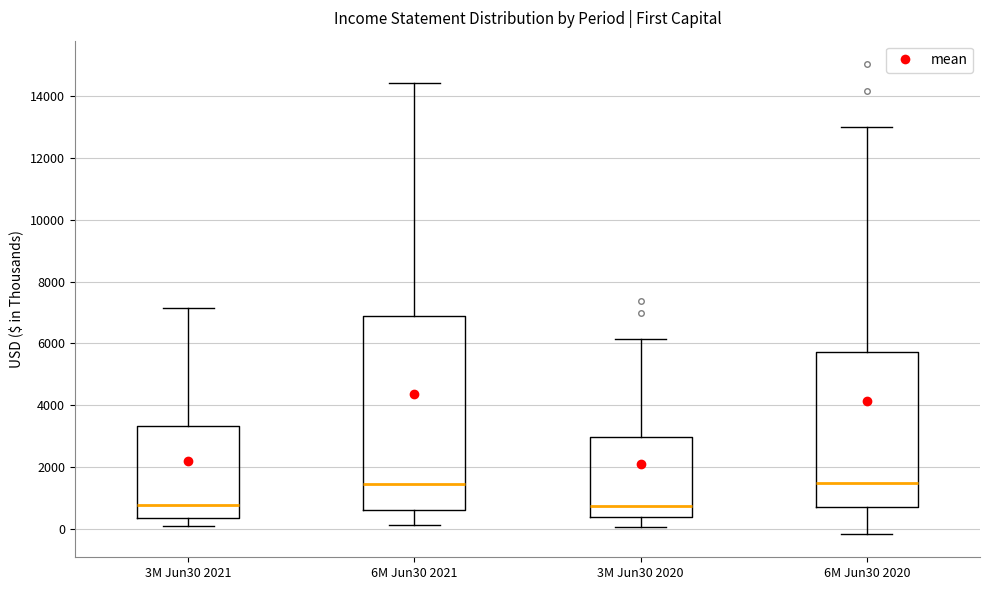

Reading left to right, read every box against the y-axis: the position of its median line, the range the box covers, and the ends of its whiskers. The values are not printed on the chart, so give them approximately, as read against the axis.

3M Jun30 2021: median 800, box 400 to 3400, whiskers 0 to 7200
6M Jun30 2021: median 1400, box 600 to 6800, whiskers 200 to 14400
3M Jun30 2020: median 800, box 400 to 3000, whiskers 0 to 6200
6M Jun30 2020: median 1400, box 600 to 5800, whiskers -200 to 13000